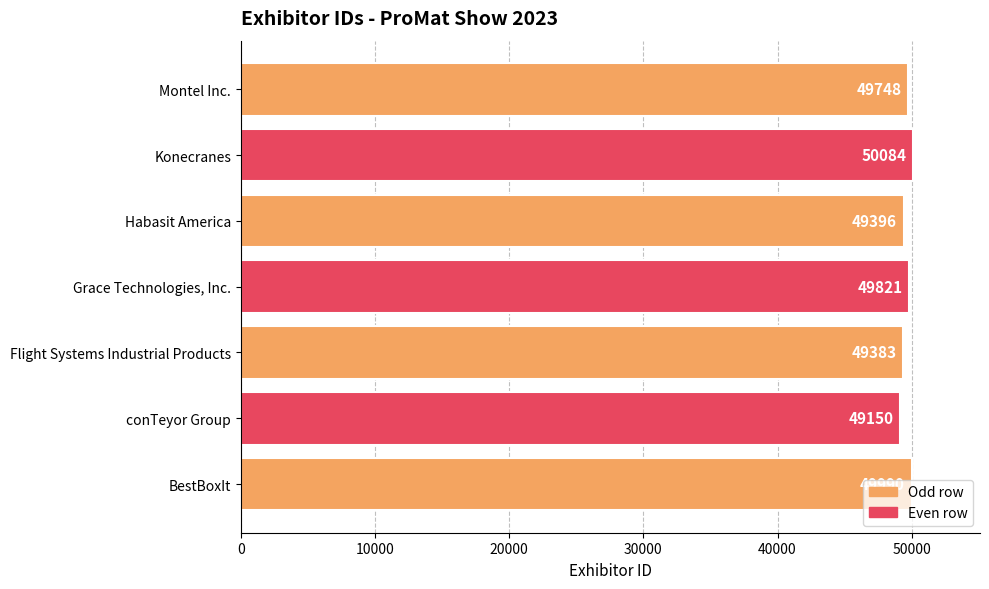

Approximately how many times larger is the value at Habasit America compared to conTeyor Group?

1.0